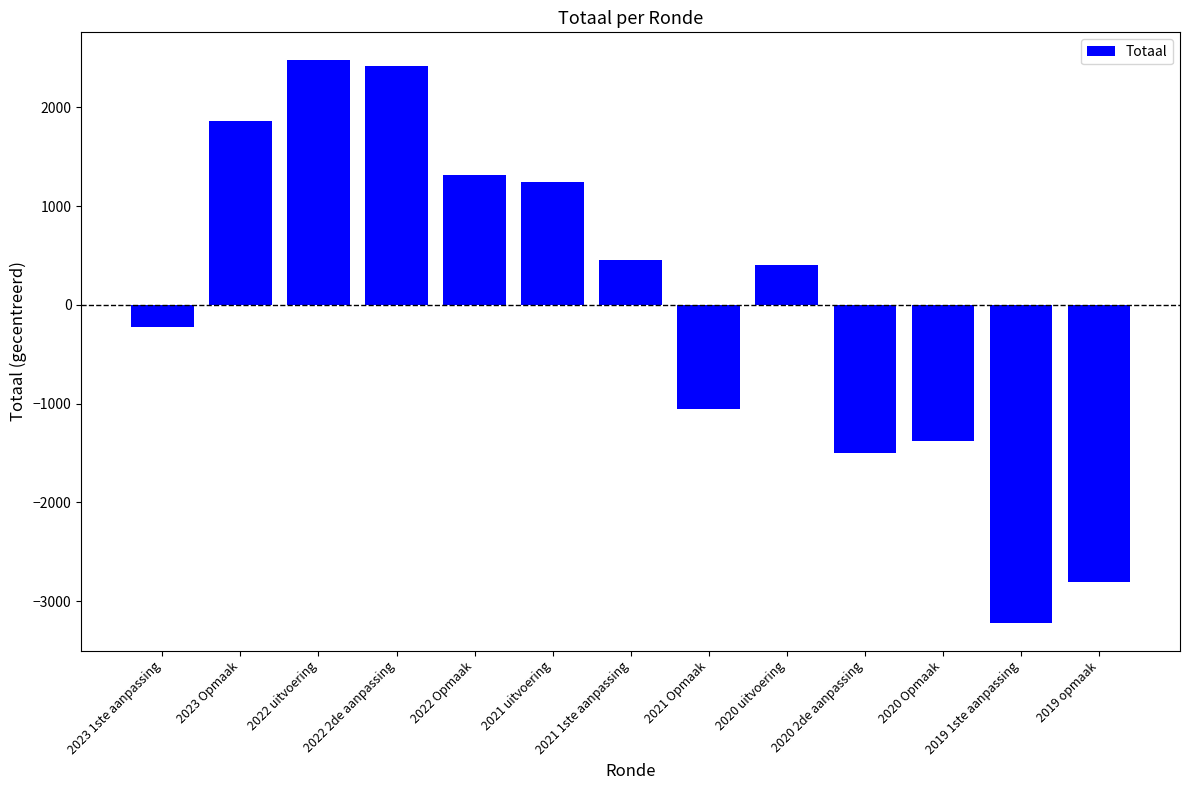

Between 2019 opmaak and 2021 1ste aanpassing, which is larger?

2021 1ste aanpassing